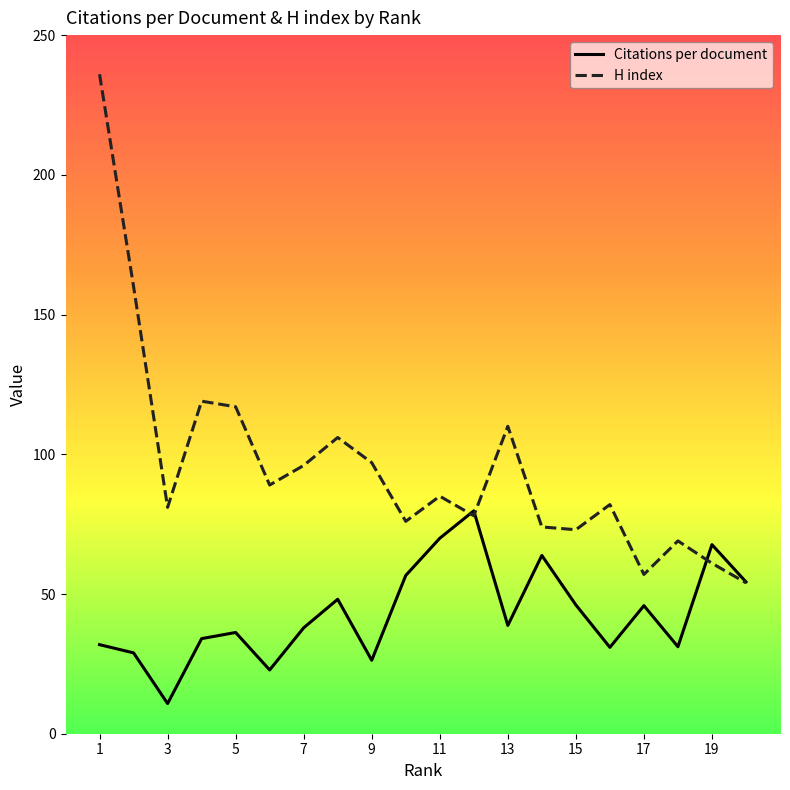

List the series in order of their peak value, highest first.

H index, Citations per document